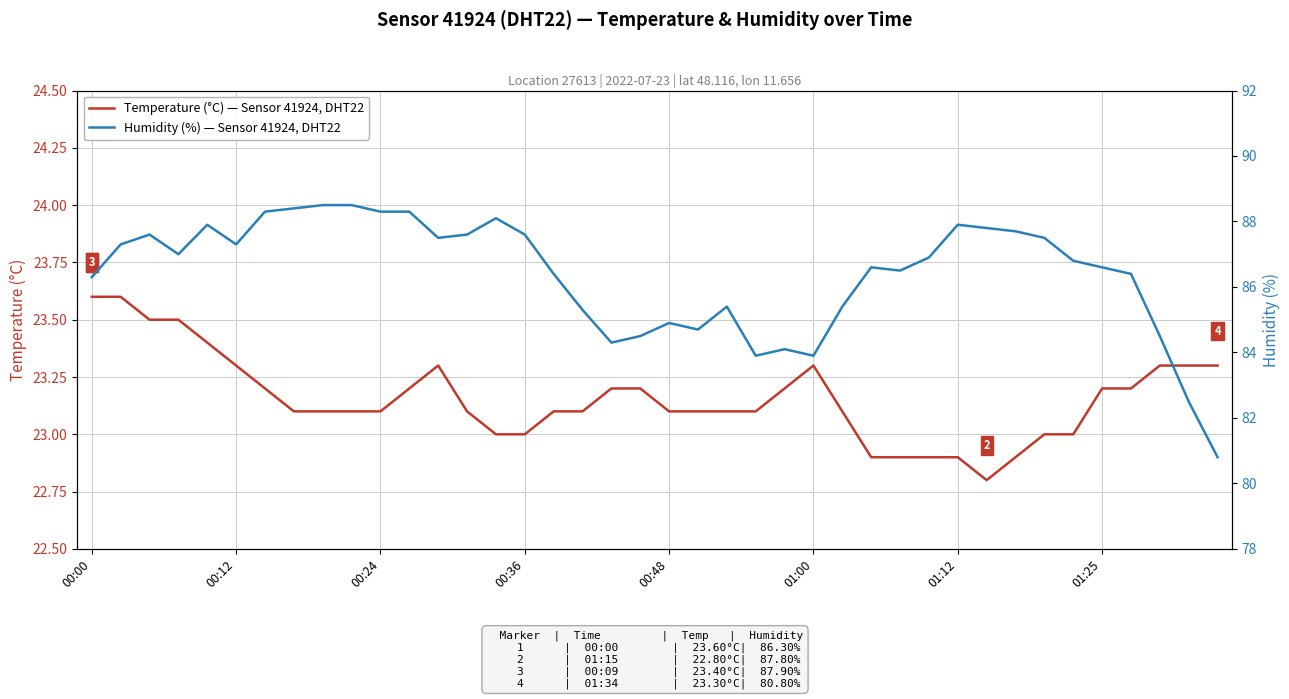

What is the difference between the highest and lowest values at 26?

62.3